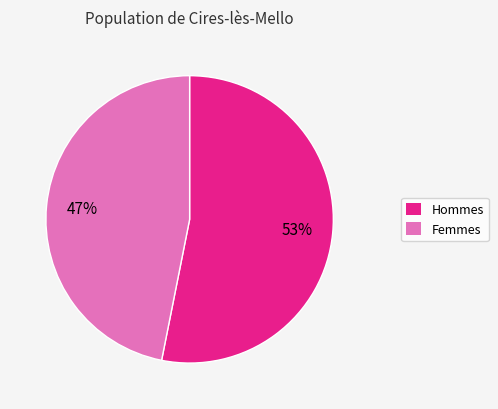

To the nearest percent, what is the difference between the largest and smallest slice percentages?

6%